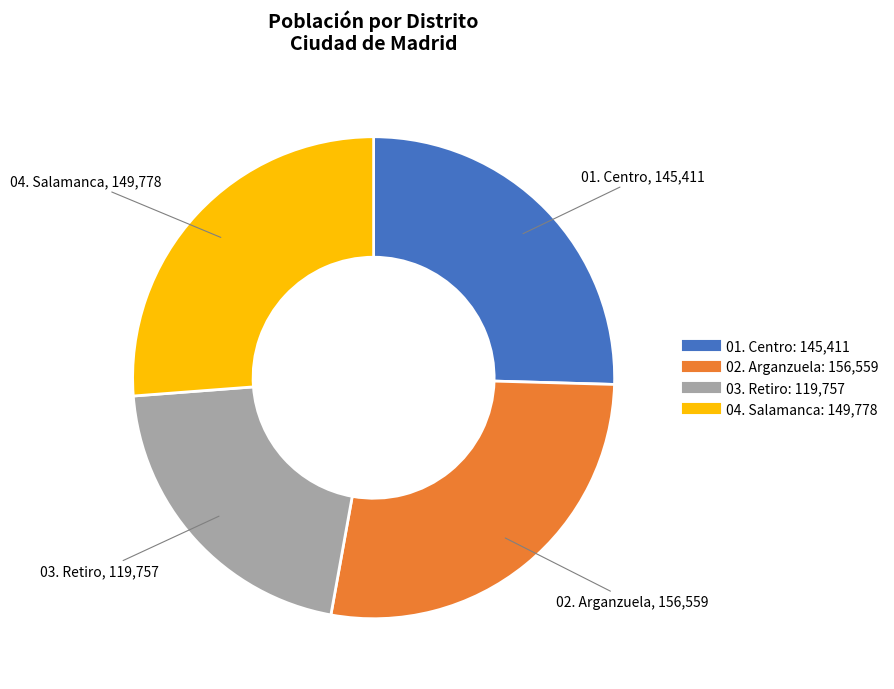

Is there a majority slice in this chart?

No